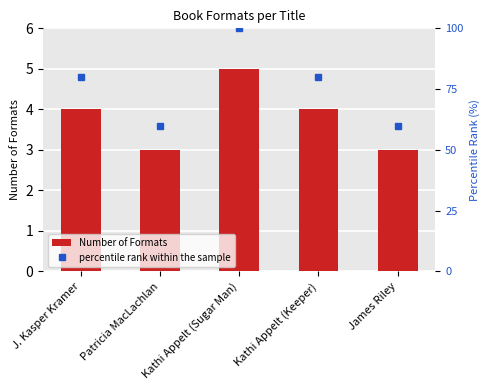

What position from the left is Kathi Appelt (Keeper)?

4